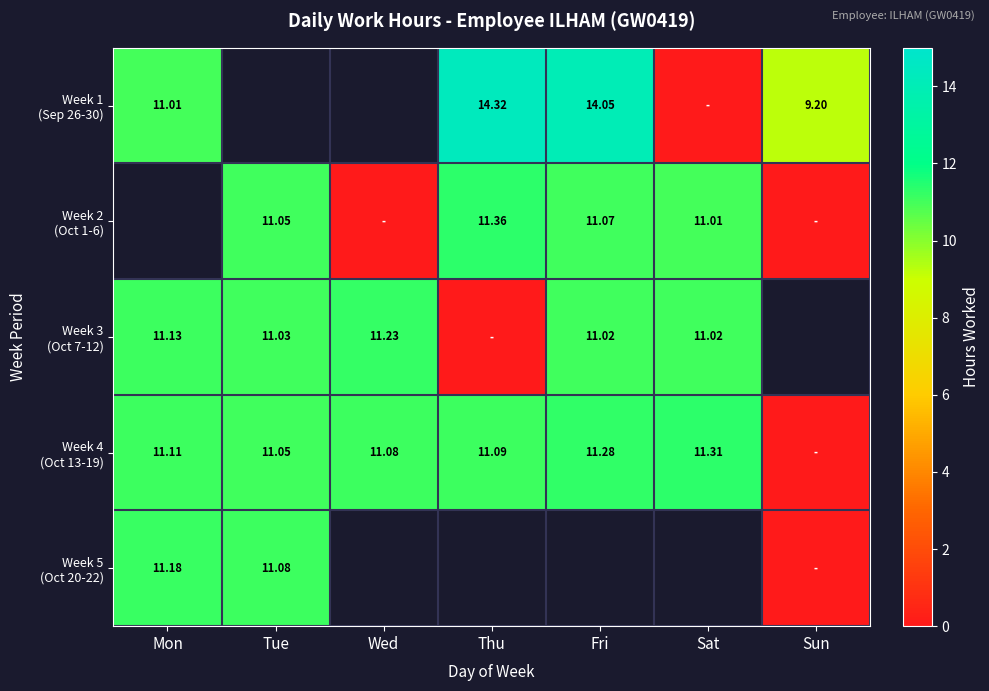

True or false: Week 4 (Oct 13-19) has a value of 18.2 at Mon.

False